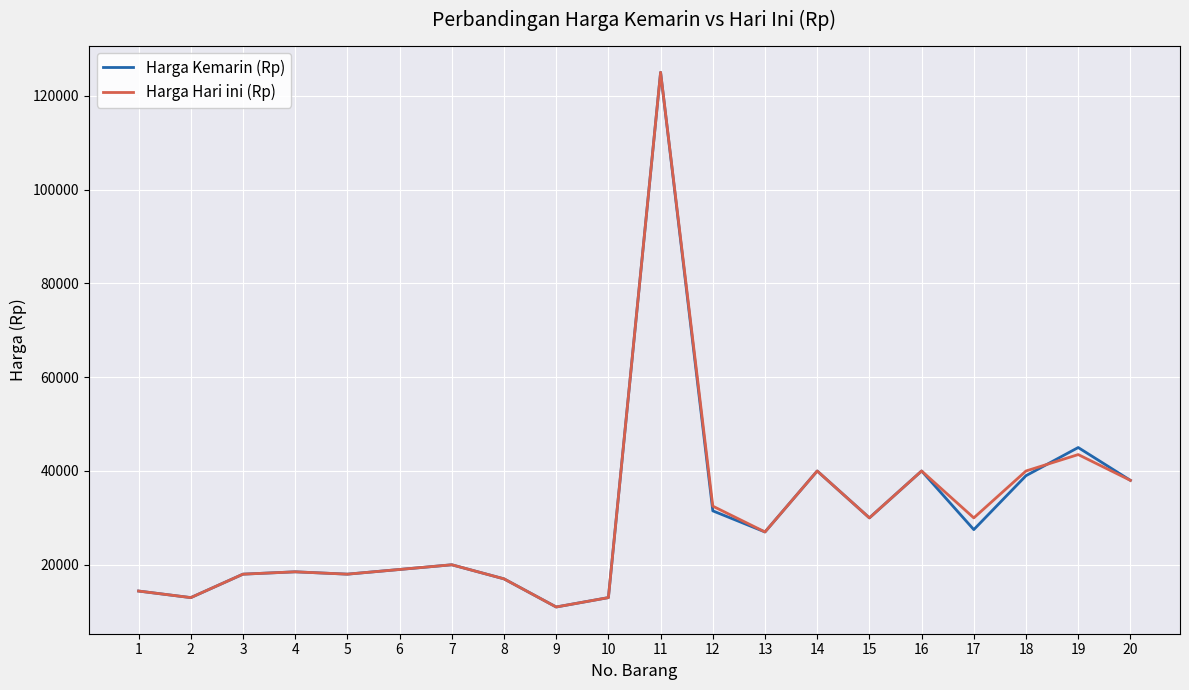

The value of Harga Hari ini (Rp) at 10 is 18077. True or false?

False